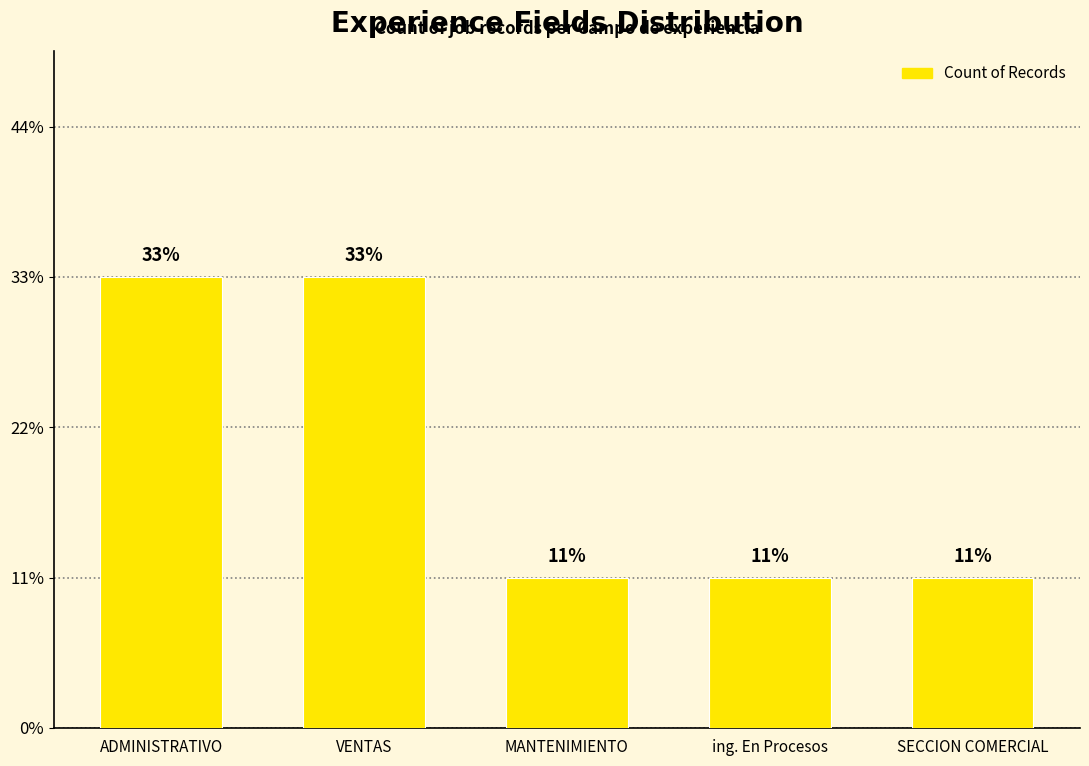

How many bars are there in total?

5